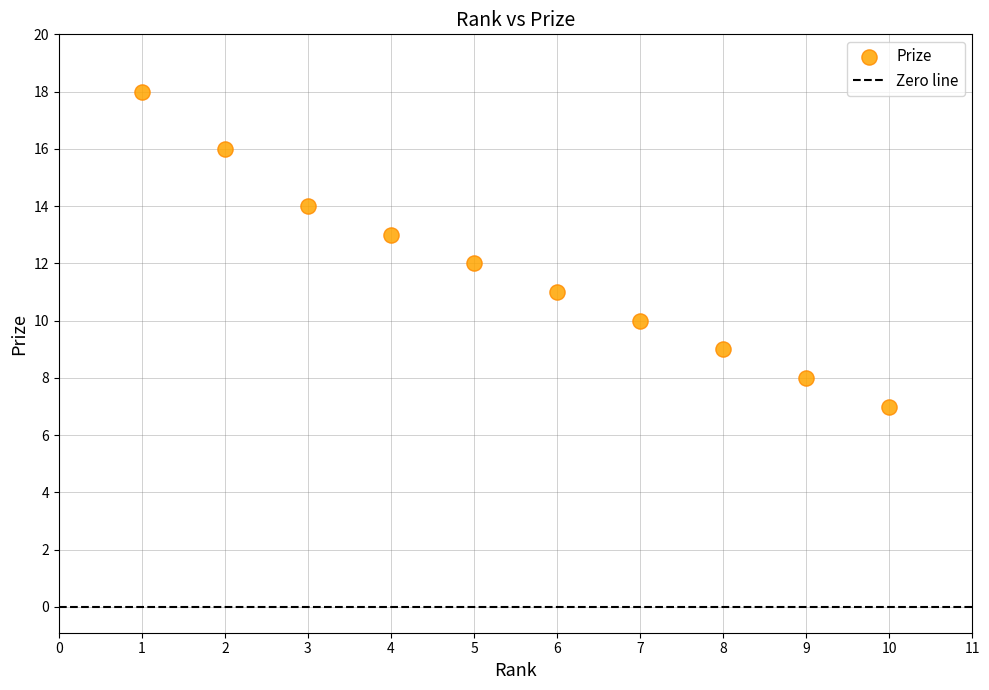

What is the average Y value?

12